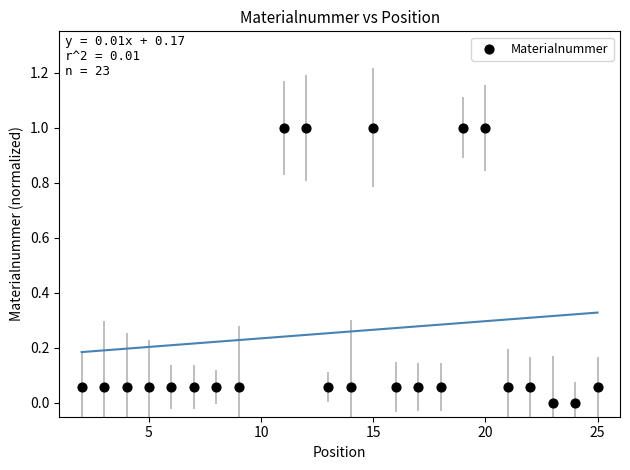

What is the range of Y values (max minus min)?

1.0